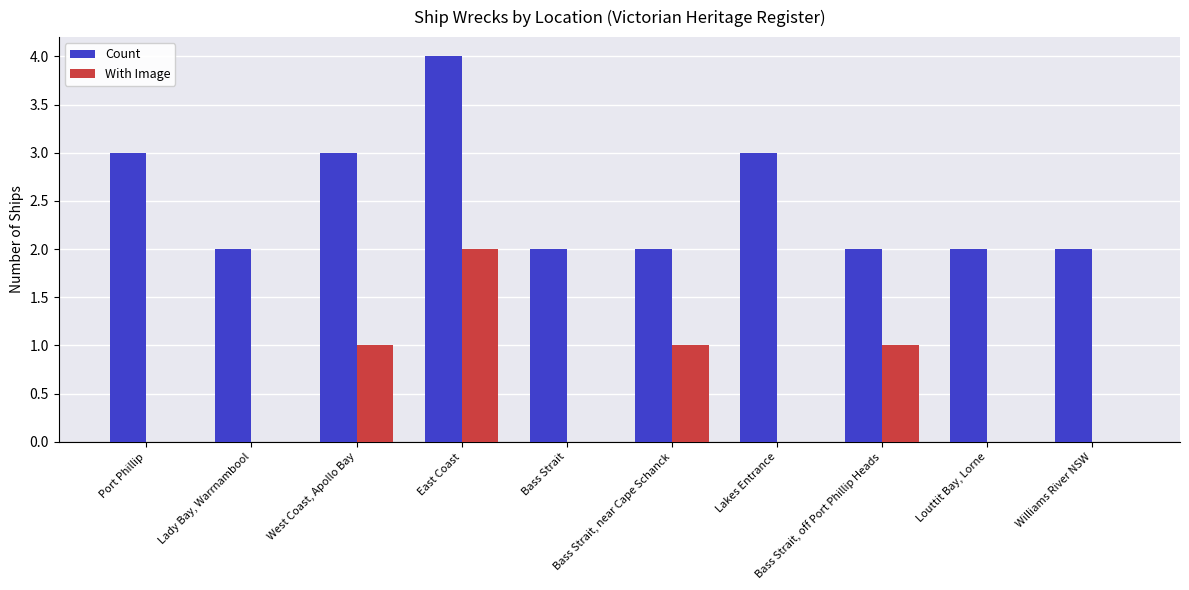

Are the bars horizontal?

No